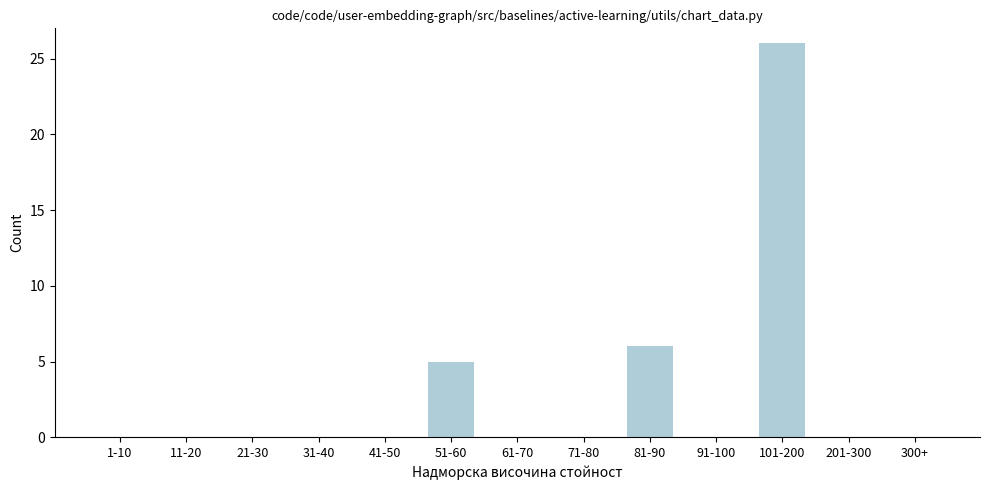

Reading left to right, what are all the values shown in this chart?

1-10=0	11-20=0	21-30=0	31-40=0	41-50=0	51-60=5	61-70=0	71-80=0	81-90=6	91-100=0	101-200=26	201-300=0	300+=0